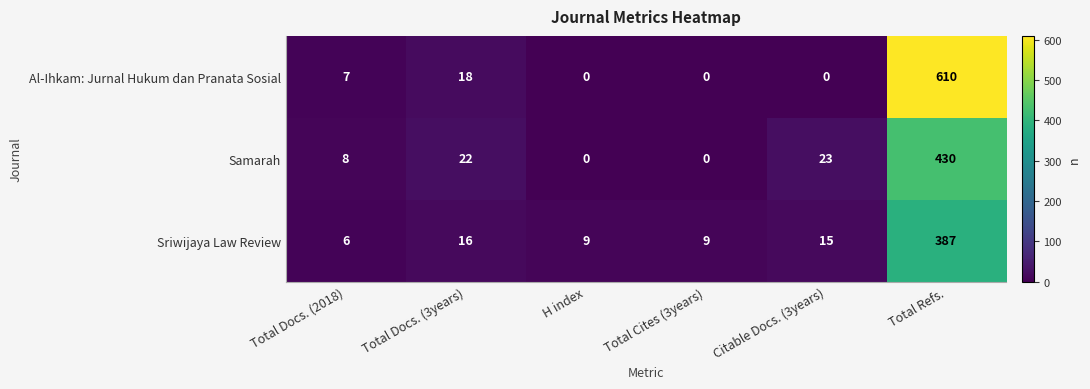

What is the difference between the maximum and second lowest values in the Sriwijaya Law Review series?

378